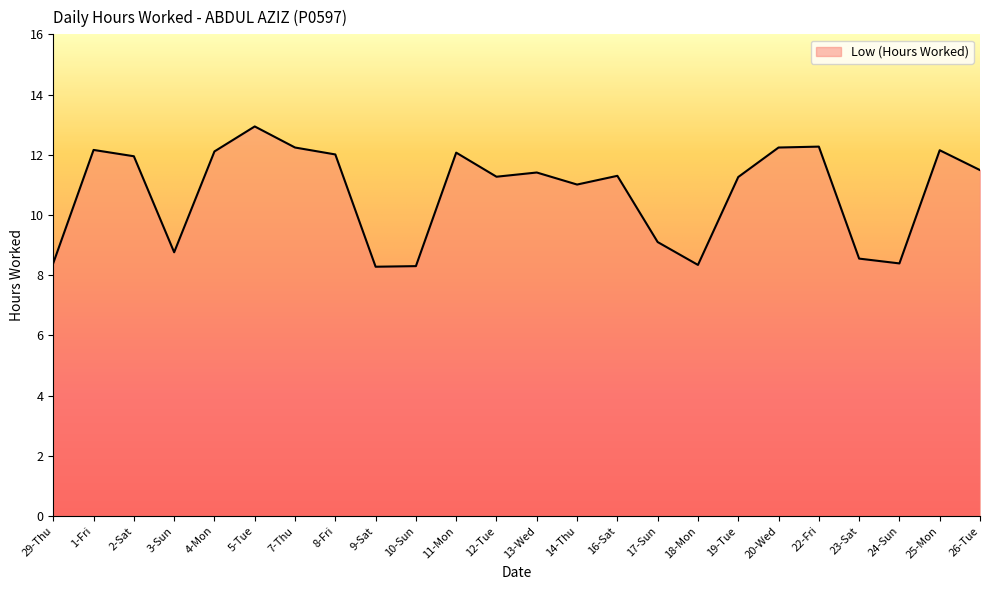

True or false: the data shows 12.2 at 25-Mon.

True